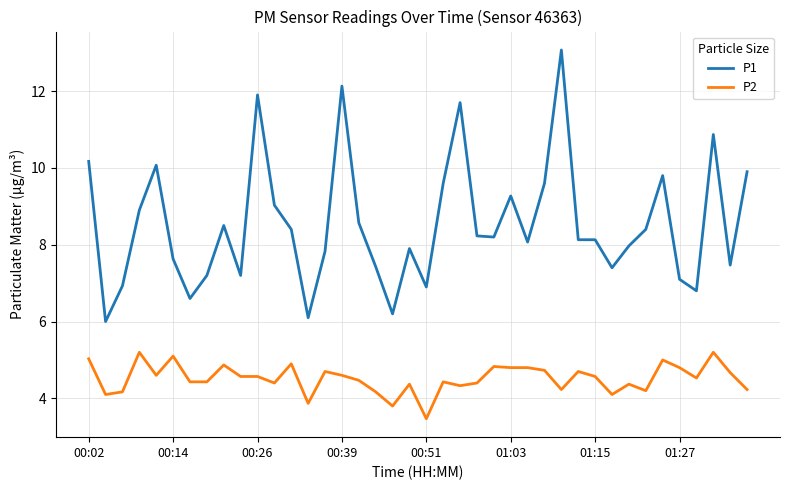

True or false: P2 and P1 cross at least once.

False